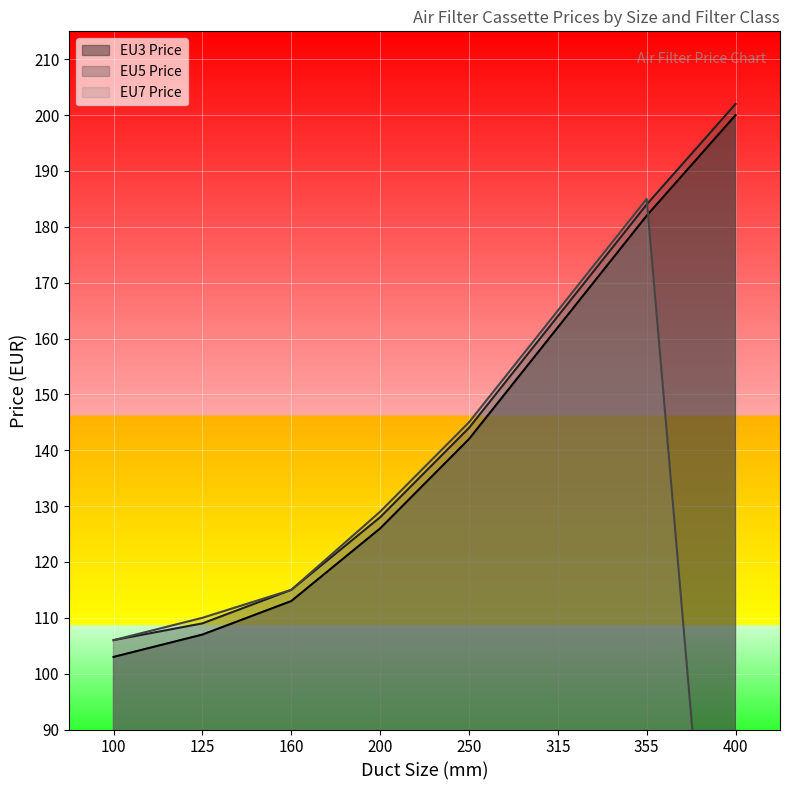

At which category does the chart reach its peak across all series?

400